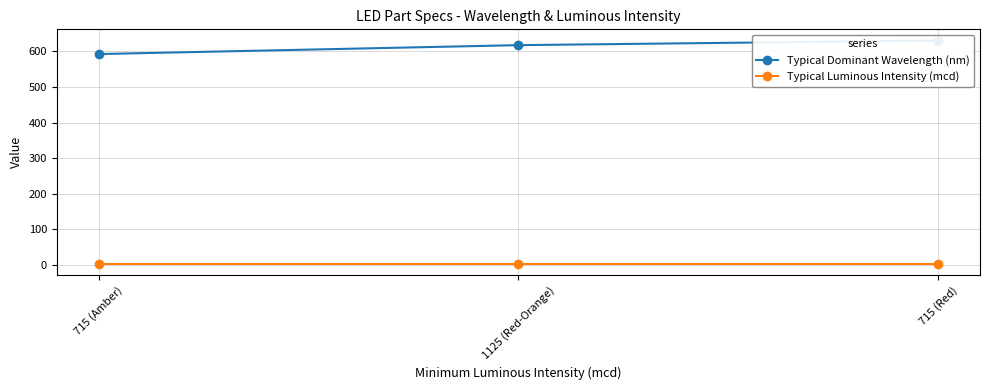

At which category is the sum across all series the highest?

715 (Red)